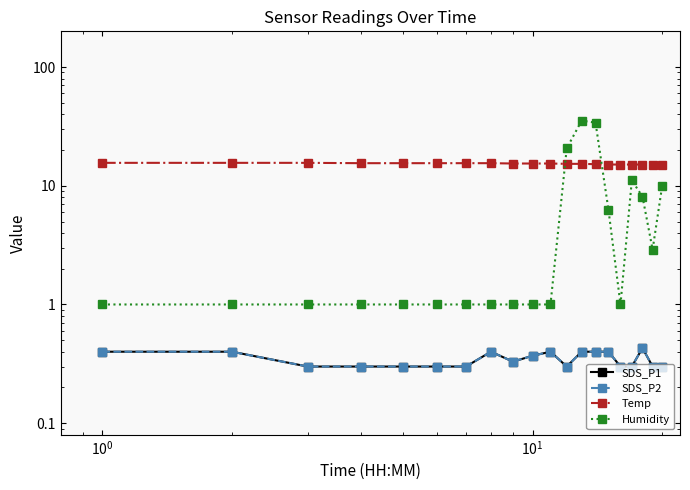

What is the value of the Temp point at the 18th from the left?

15.1